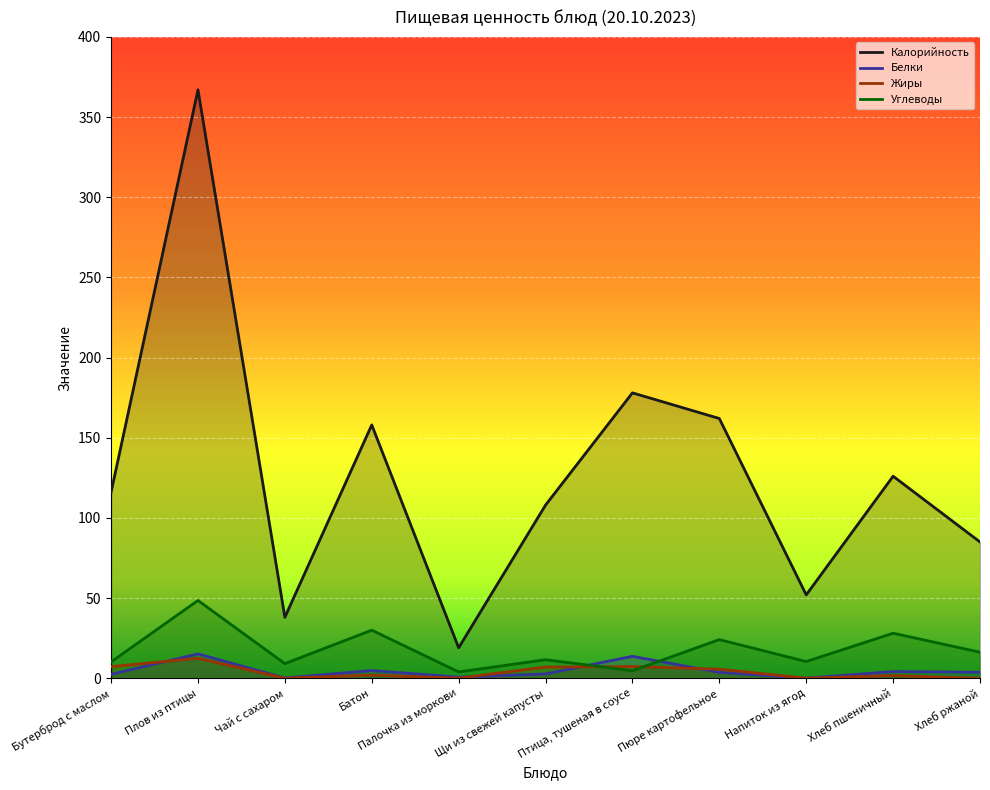

True or false: Жиры has a value of 7.3 at Бутерброд с маслом.

True